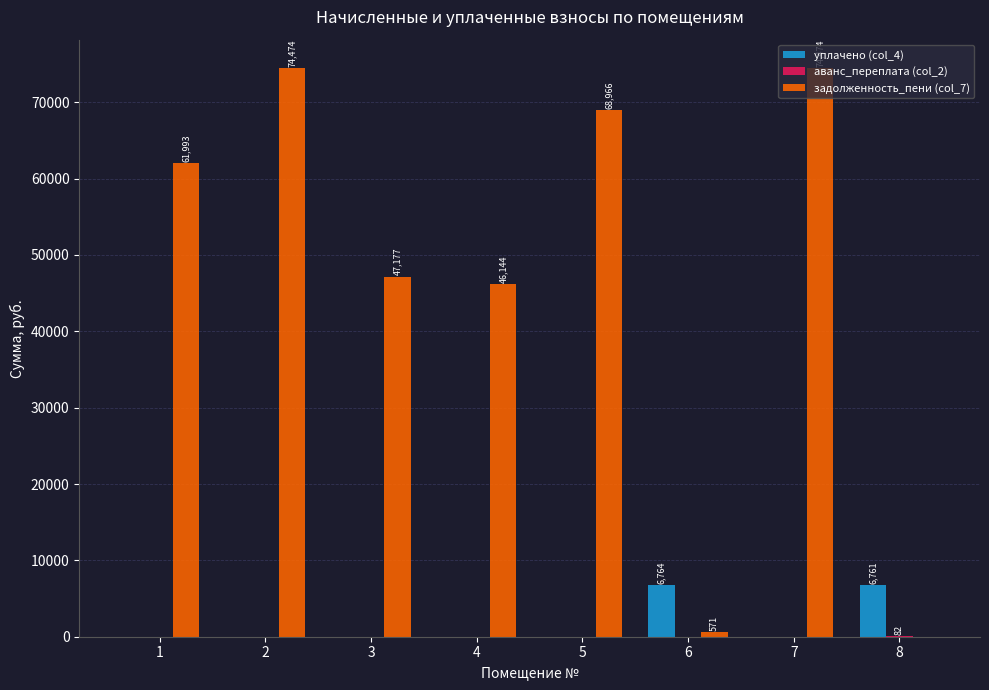

Which series has the largest total across all categories?

задолженность_пени (col_7)